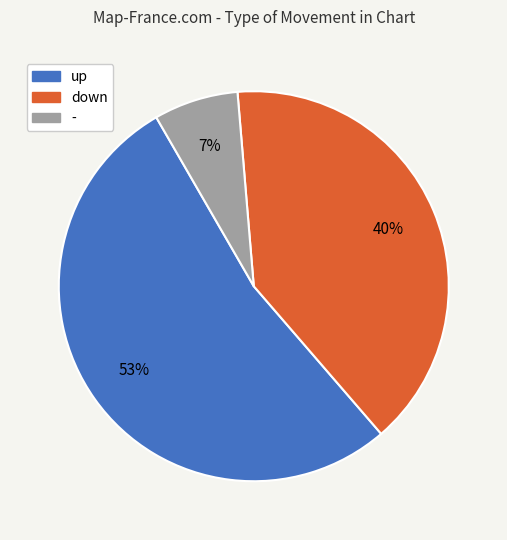

Do up and down together represent more than half of the pie?

Yes